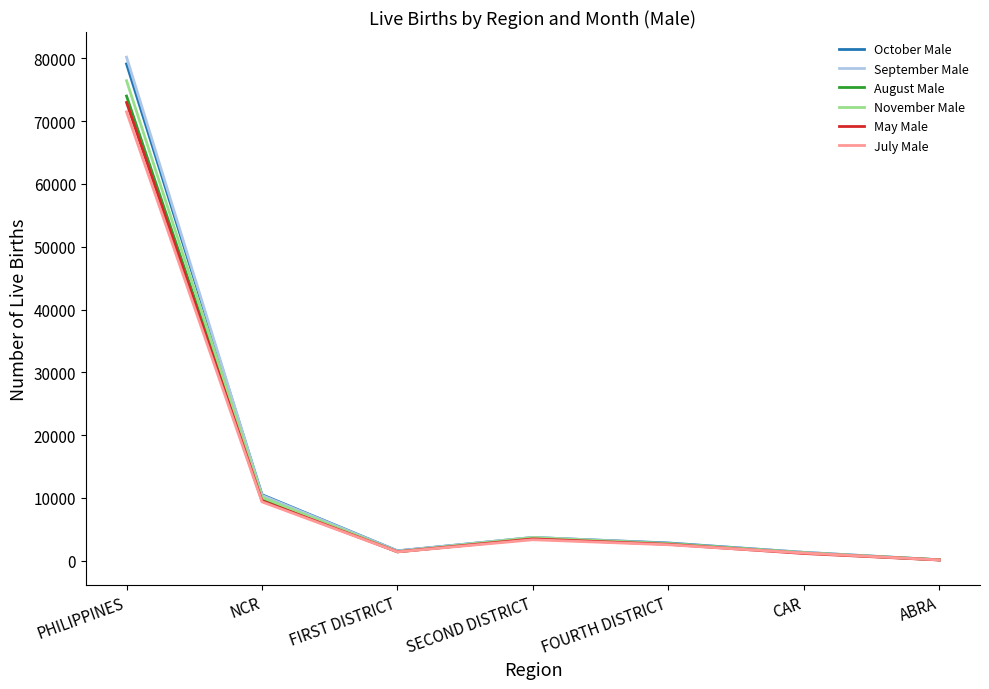

What is the sum of the August Male values at CAR and PHILIPPINES?

75259